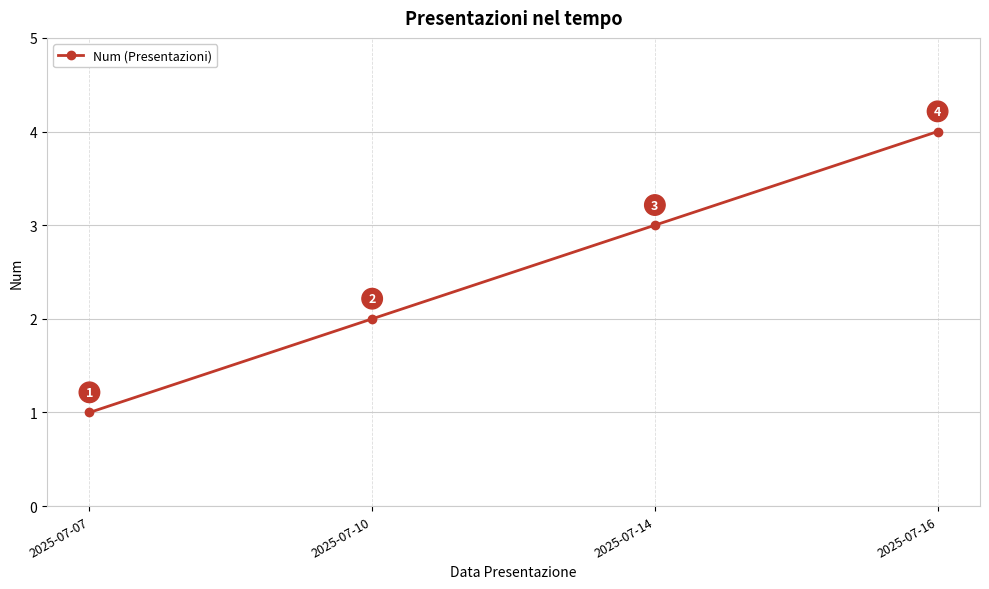

The chart shows a value of 2 at 2025-07-10. True or false?

True